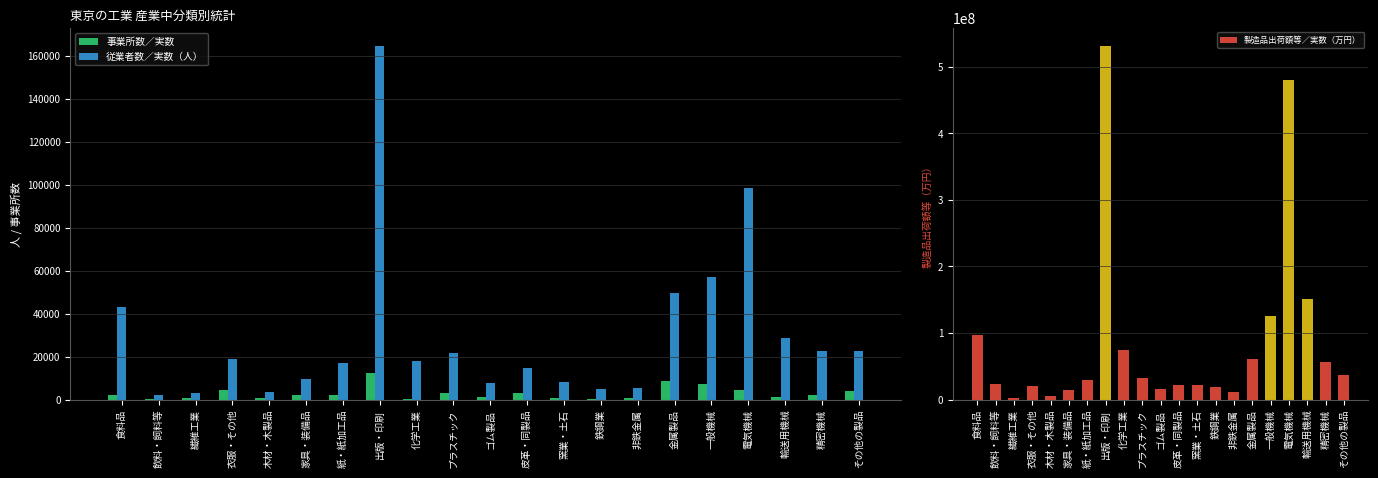

How many data points in 製造品出荷額等／実数（万円） are less than 29583870?

10